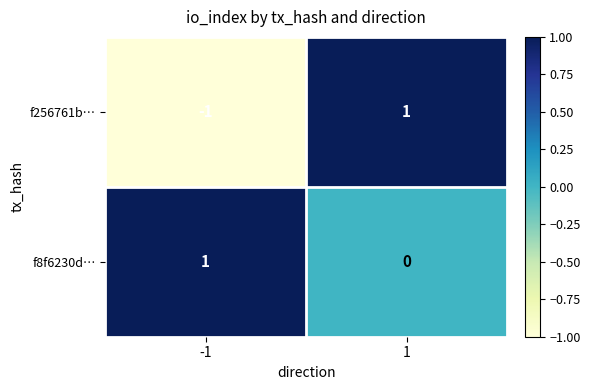

Reading left to right, what are all the values shown in this chart?

f256761b…: -1	1
f8f6230d…: 1	0